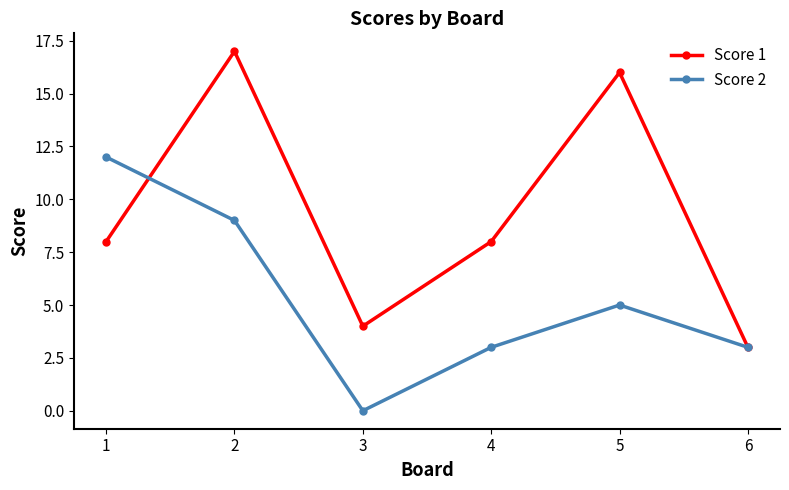

True or false: Score 1 and Score 2 cross at least once.

True